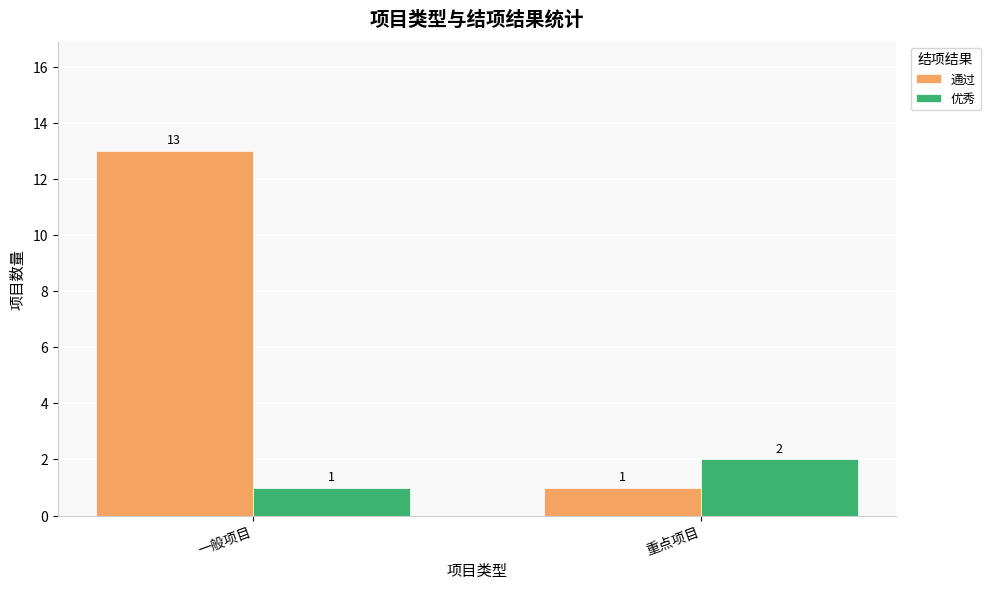

What is the total value across all series at 重点项目?

3